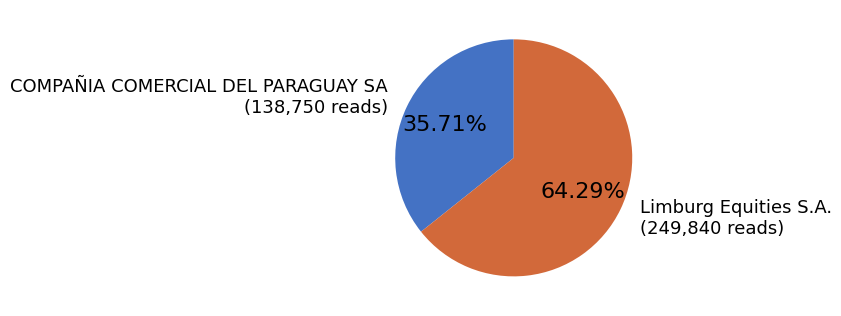

To the nearest percent, what is the difference between the largest and smallest slice percentages?

29%